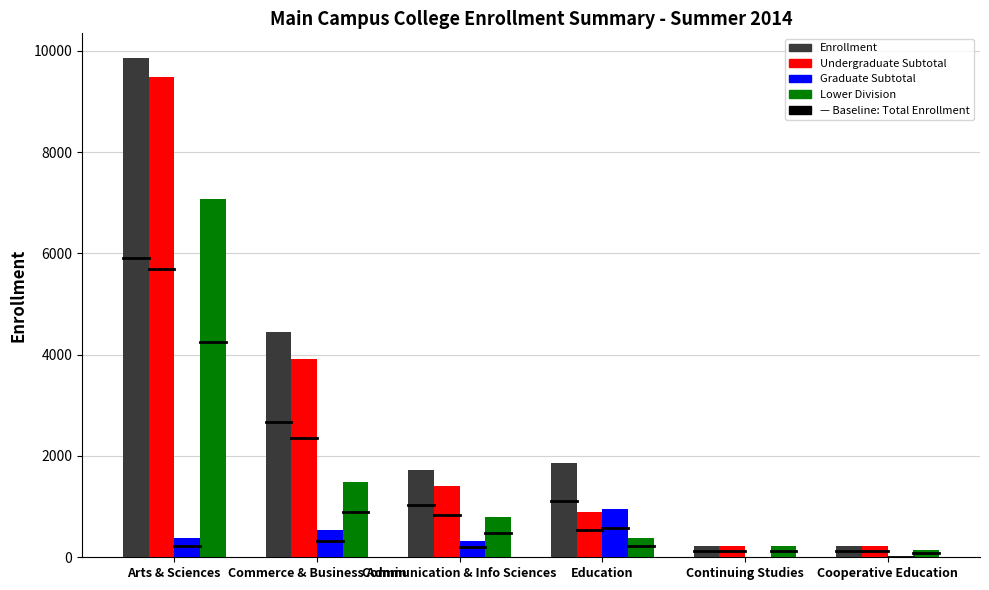

Which series changed the most between Education and Cooperative Education?

Enrollment